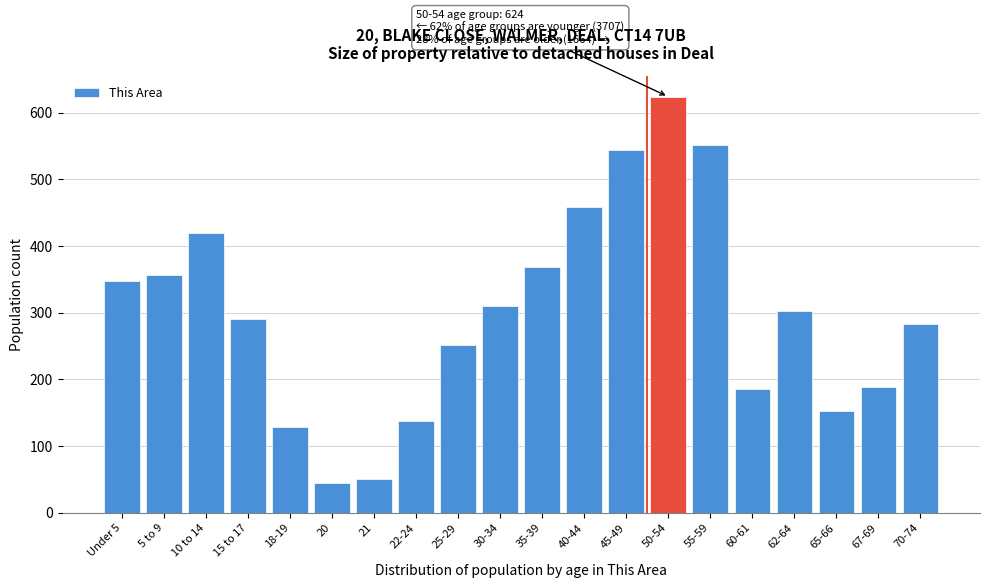

Reading right to left, transcribe all the data shown in this chart.

283	189	152	303	186	551	624	544	459	368	310	251	138	50	45	129	290	419	357	347